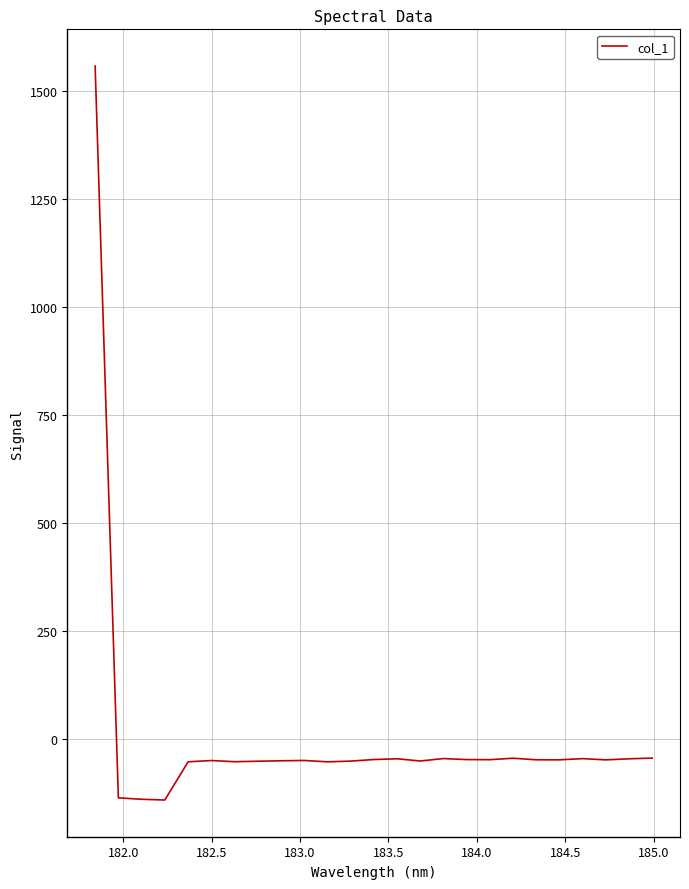

What is the average value?

5.4